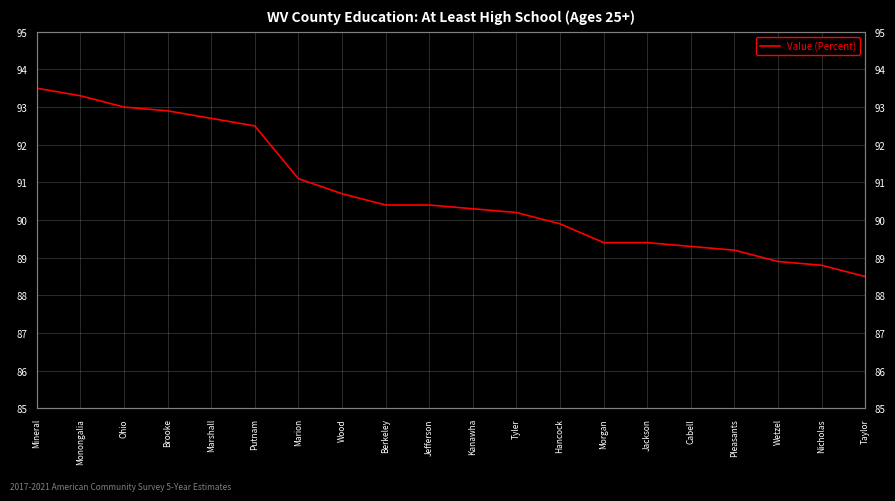

Where is the data nearest to the value 91?

Marion